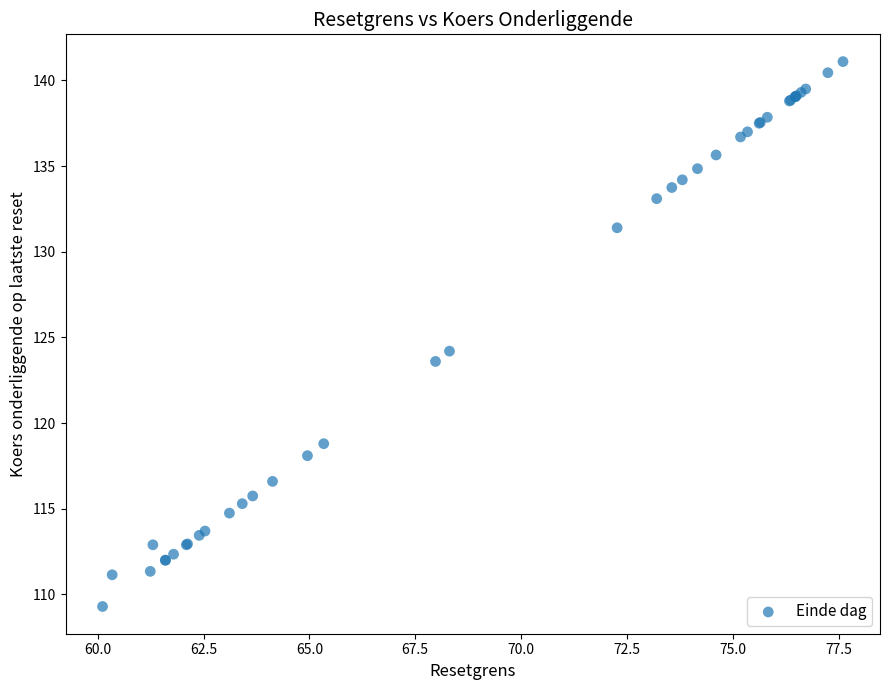

What Y value in the scatter plot is closest to 125?

124.2